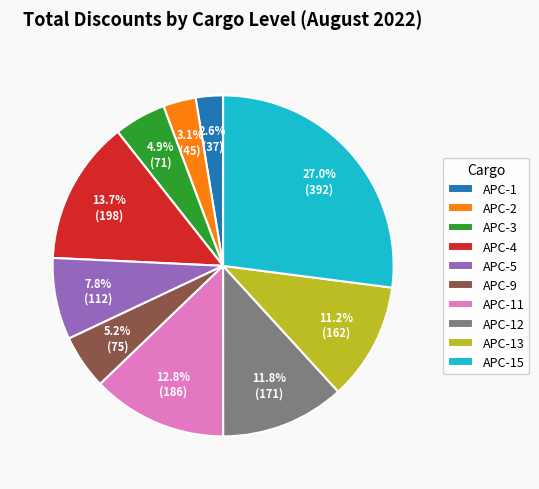

What is the largest slice in the pie chart?

APC-15